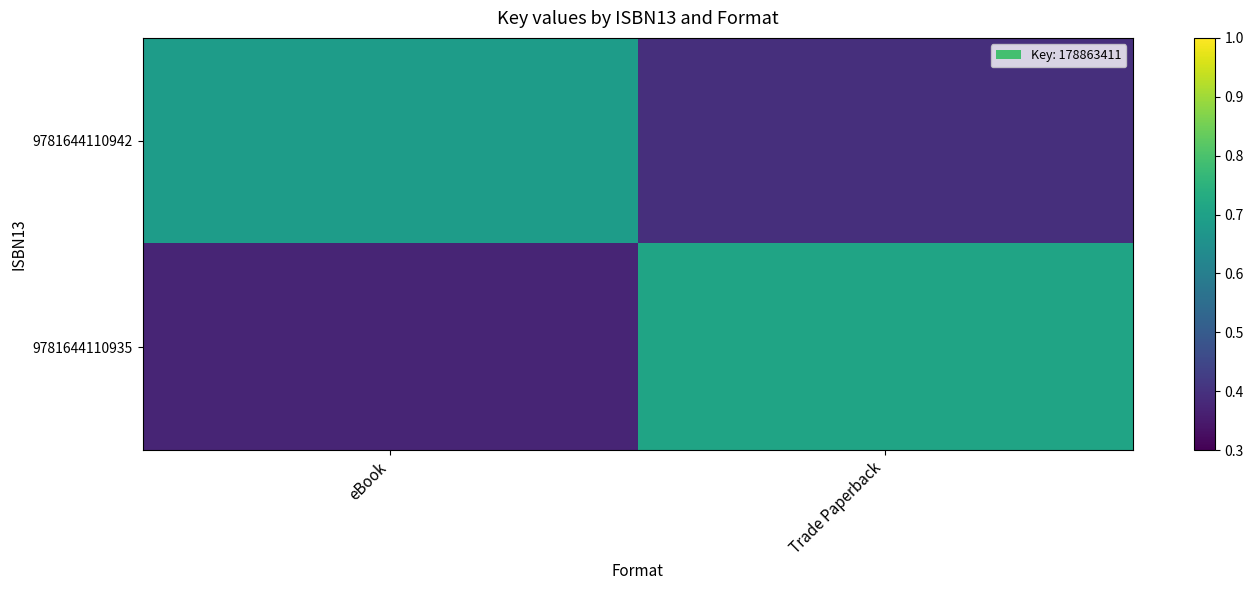

Which has a higher value, Trade Paperback or eBook?

eBook